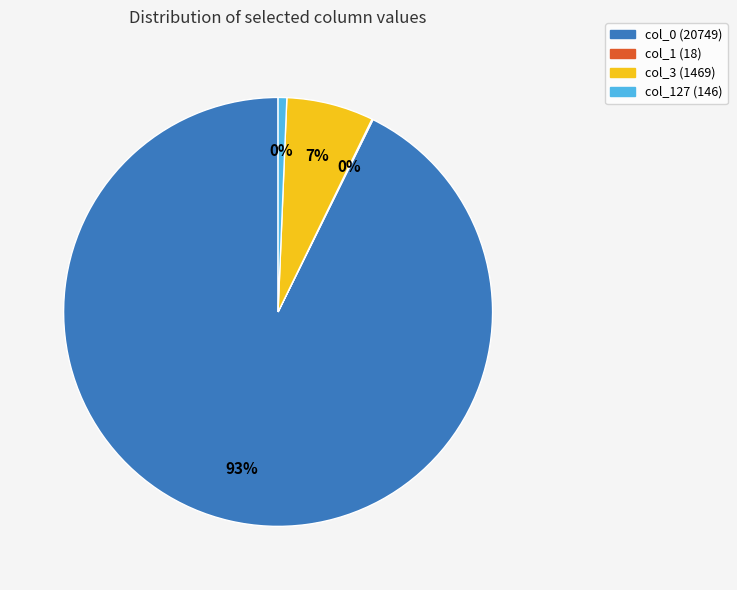

What portion of the pie excludes col_1 (18)?

99.9%